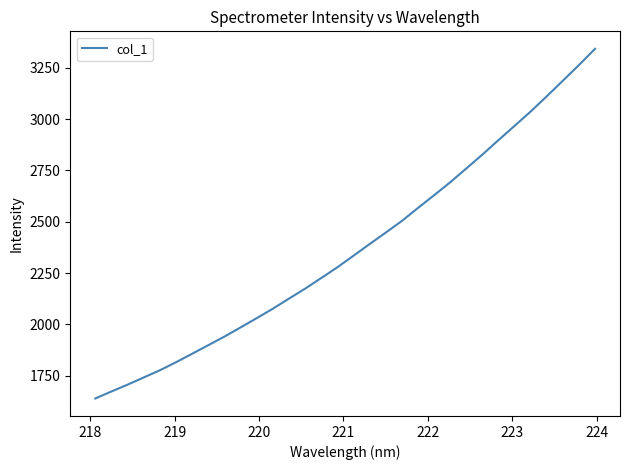

What is the maximum value shown in the chart?

3342.6